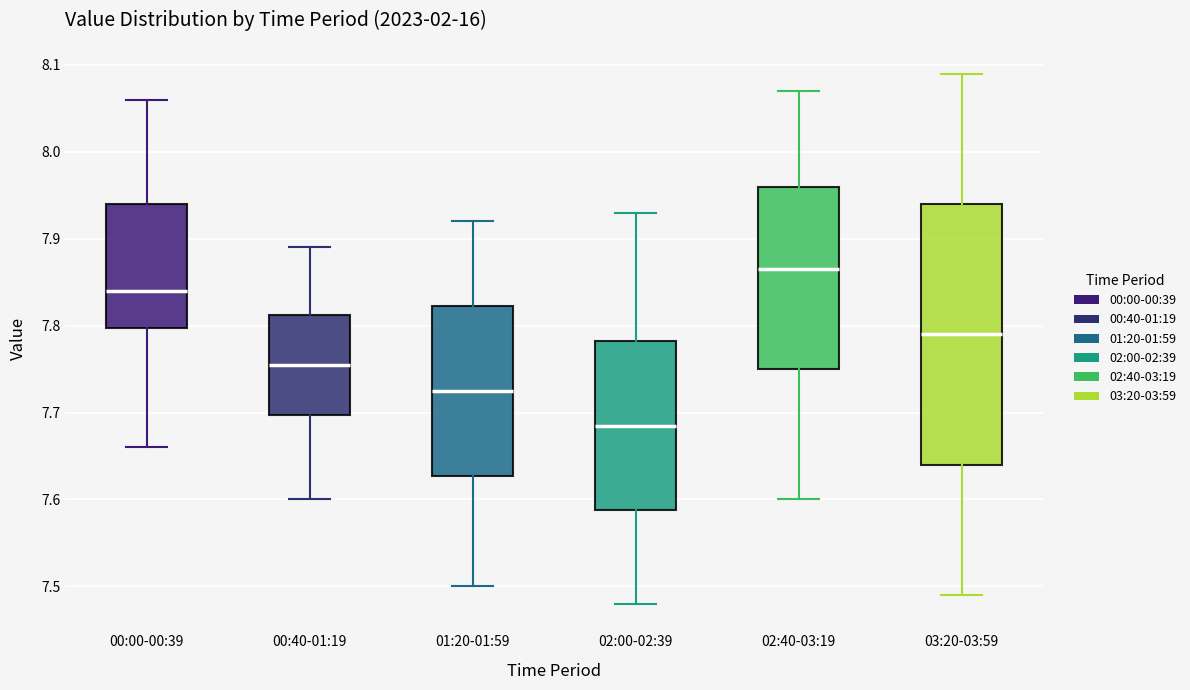

Reading left to right, transcribe this box plot: for each box, give where its median line is, the range the box spans, and where its two whiskers end, as read against the y-axis. The values are not printed on the chart, so give them approximately, as read against the axis.

00:00-00:39: median 7.84, box 7.80 to 7.94, whiskers 7.66 to 8.06
00:40-01:19: median 7.76, box 7.70 to 7.81, whiskers 7.60 to 7.89
01:20-01:59: median 7.73, box 7.63 to 7.82, whiskers 7.50 to 7.92
02:00-02:39: median 7.69, box 7.59 to 7.78, whiskers 7.48 to 7.93
02:40-03:19: median 7.87, box 7.75 to 7.96, whiskers 7.60 to 8.07
03:20-03:59: median 7.79, box 7.64 to 7.94, whiskers 7.49 to 8.09